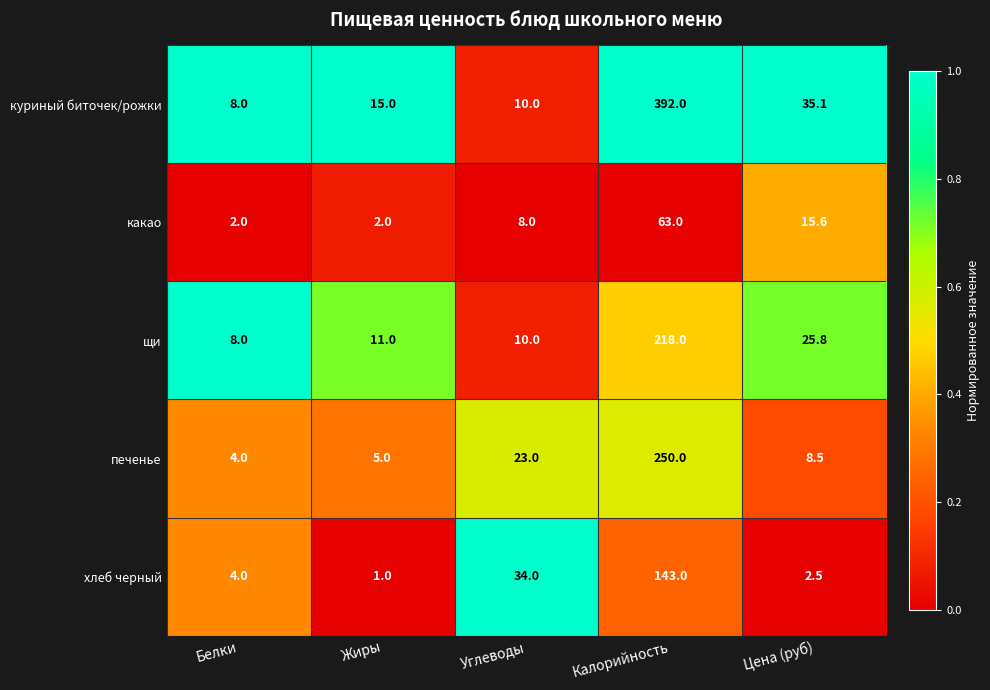

Reading right to left, extract all data points from this chart.

куриный биточек/рожки: 35.1	392.0	10.0	15.0	8.0
какао: 15.6	63.0	8.0	2.0	2.0
щи: 25.8	218.0	10.0	11.0	8.0
печенье: 8.5	250.0	23.0	5.0	4.0
хлеб черный: 2.5	143.0	34.0	1.0	4.0